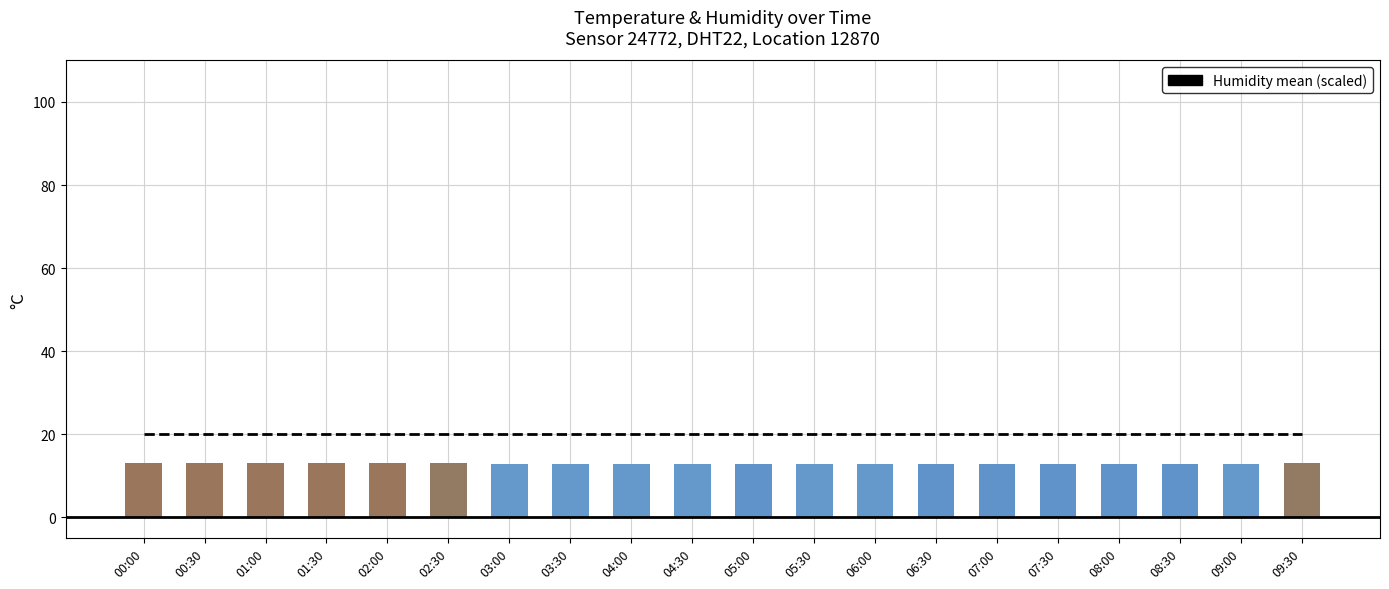

The Humidity mean (scaled) series shows 20.0 at 04:00. True or false?

True